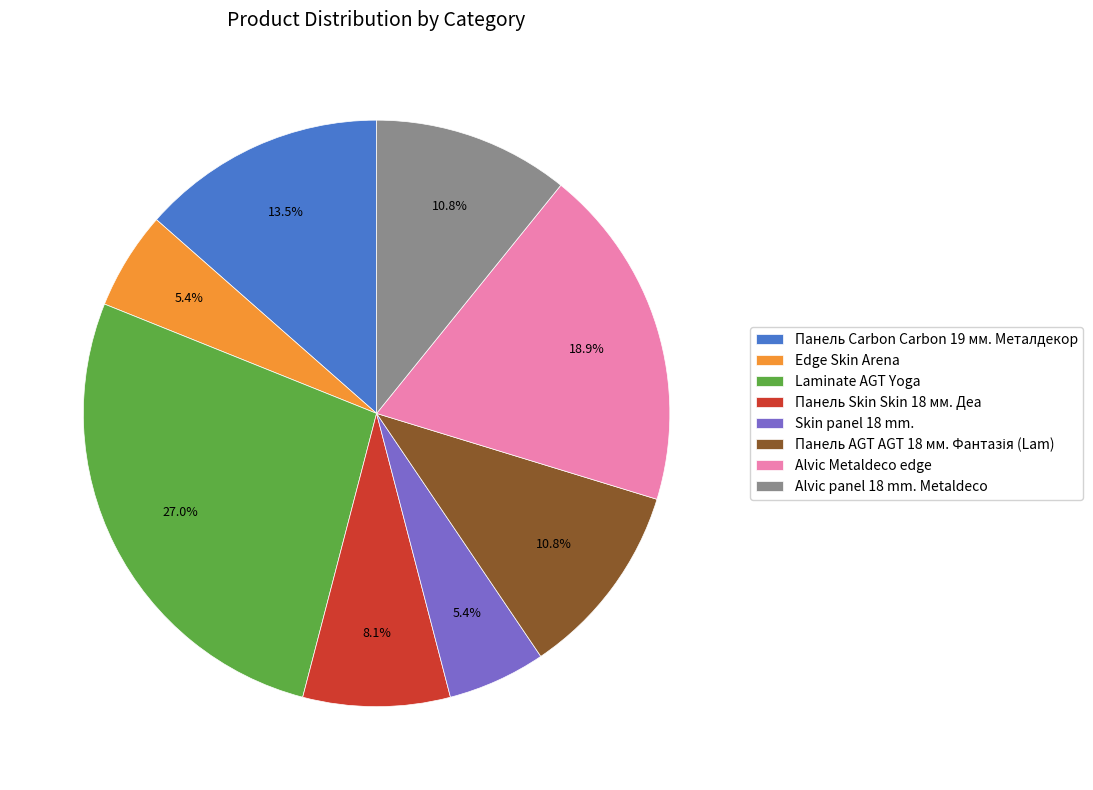

Which category has the biggest portion of the pie?

Laminate AGT Yoga